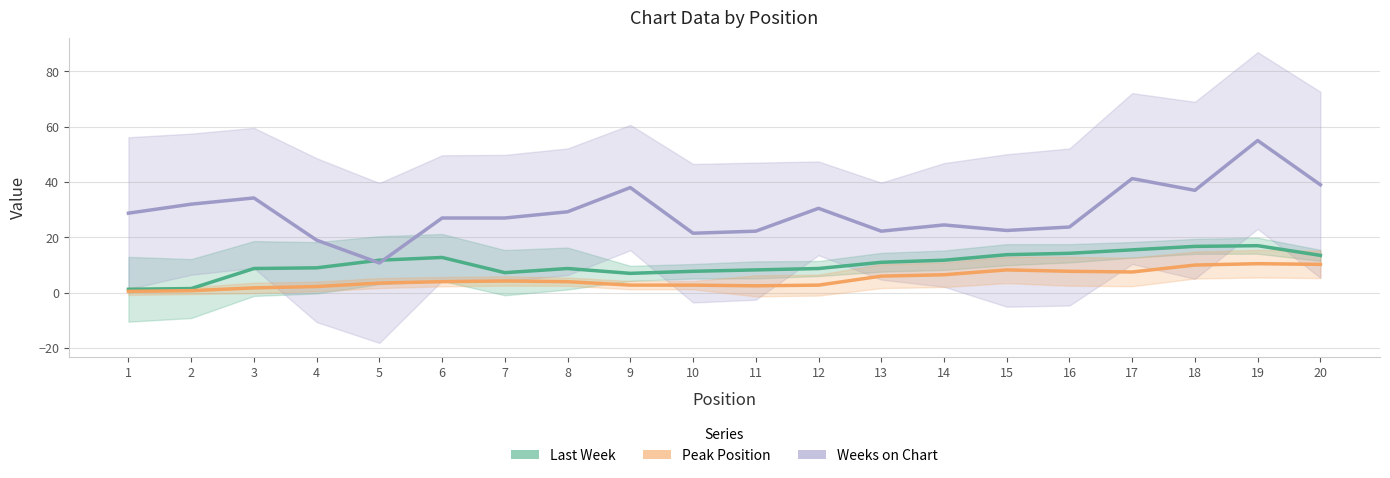

At which label does Peak Position reach its peak?

19